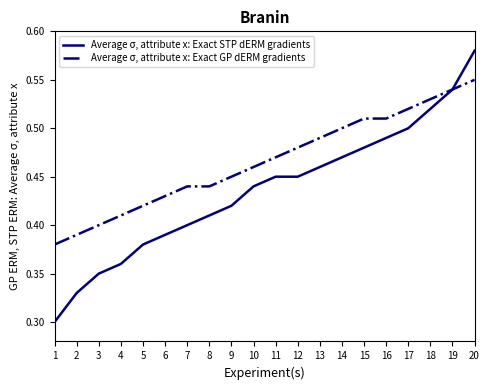

True or false: Average σ, attribute x: Exact GP dERM gradients has a value of 0.4 at 3.

True